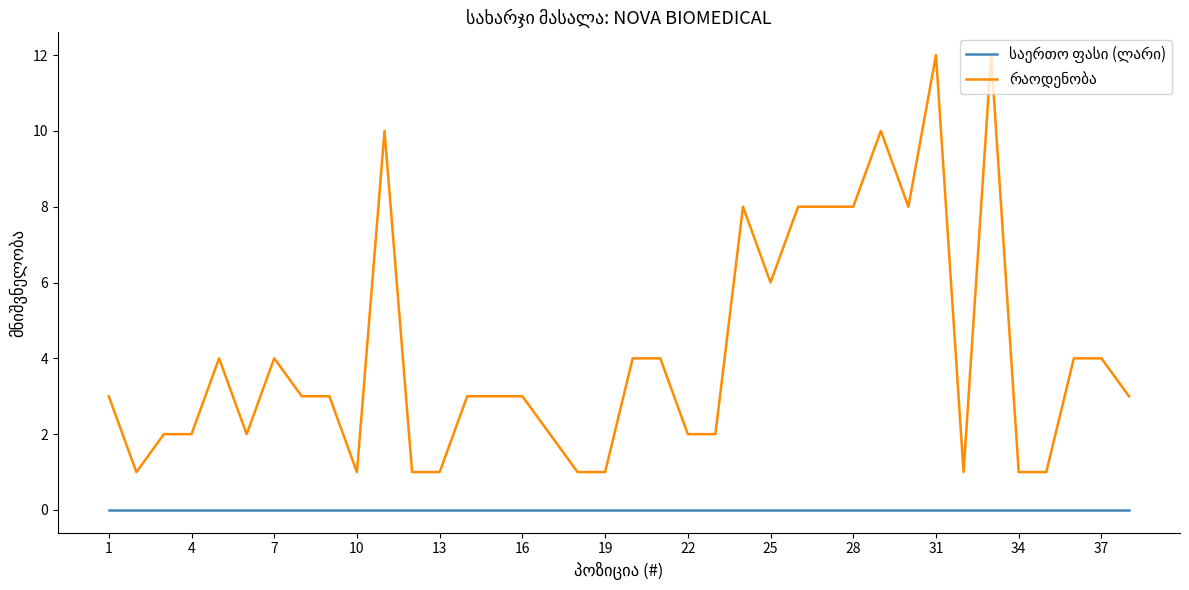

Does the chart display data point markers on the line(s)?

No